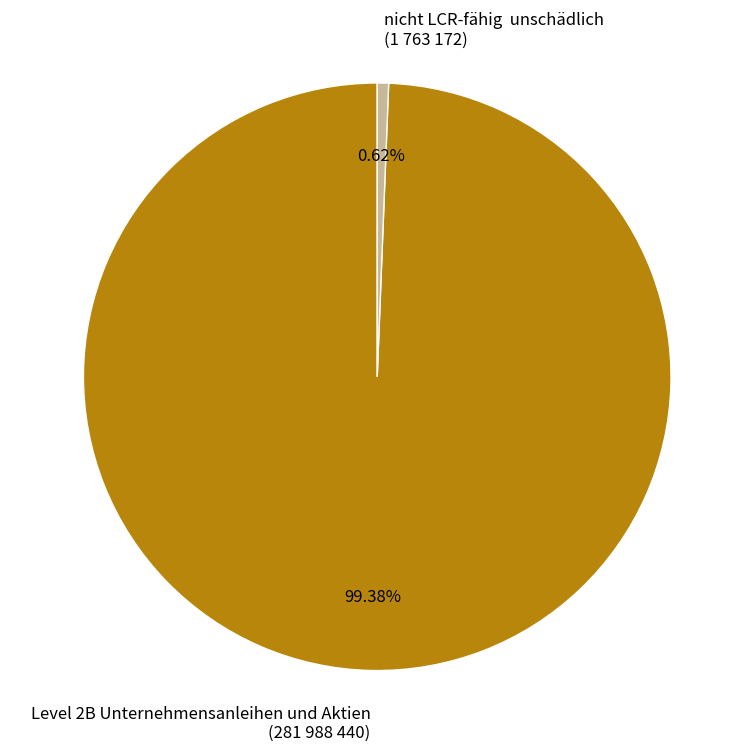

To the nearest percent, what is the difference between the largest and smallest slice percentages?

99%